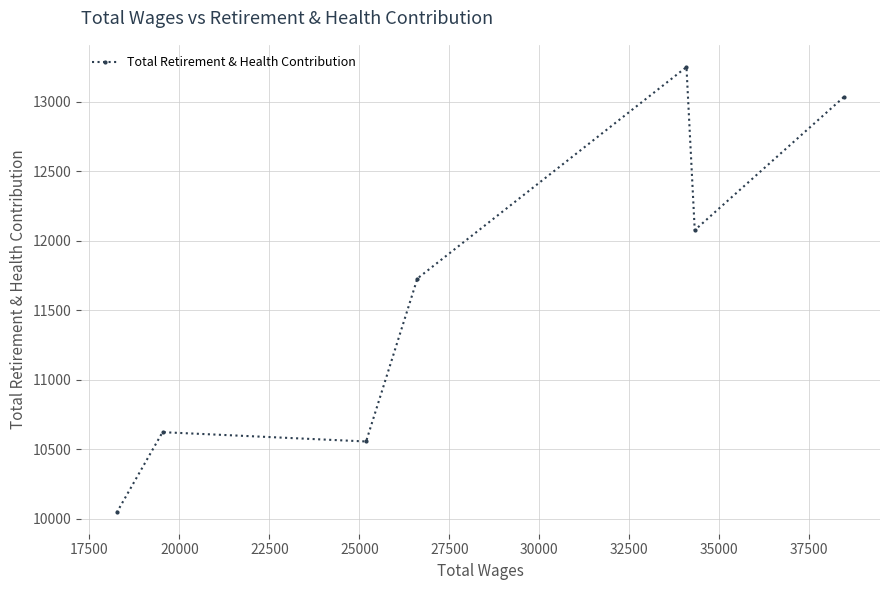

What is the greatest value displayed?

13251